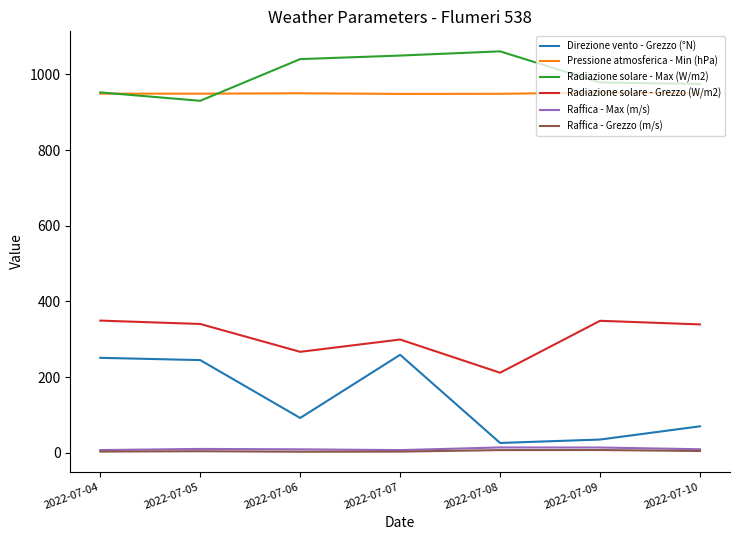

The value of Radiazione solare - Grezzo (W/m2) at 2022-07-04 is 498.8. True or false?

False